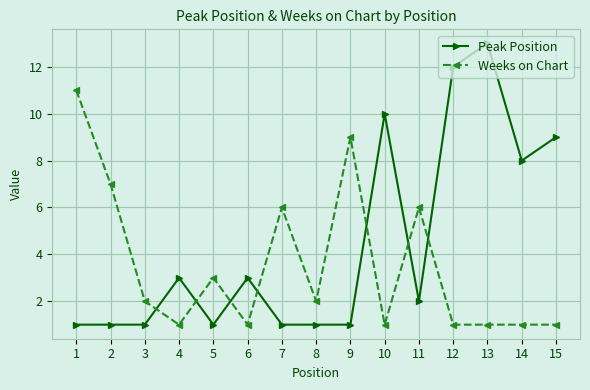

The Weeks on Chart series shows 0 at 10. True or false?

False